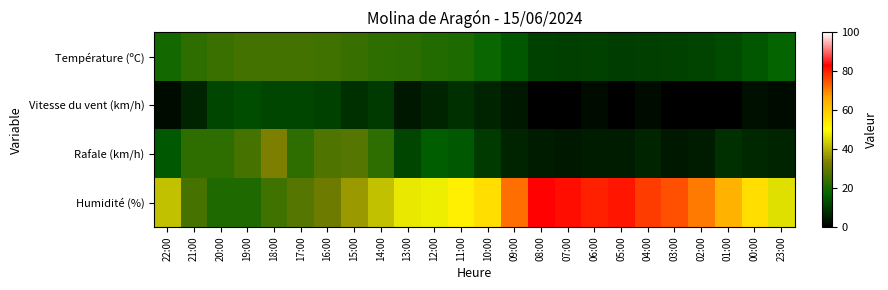

Count the number of categories in the chart.

24